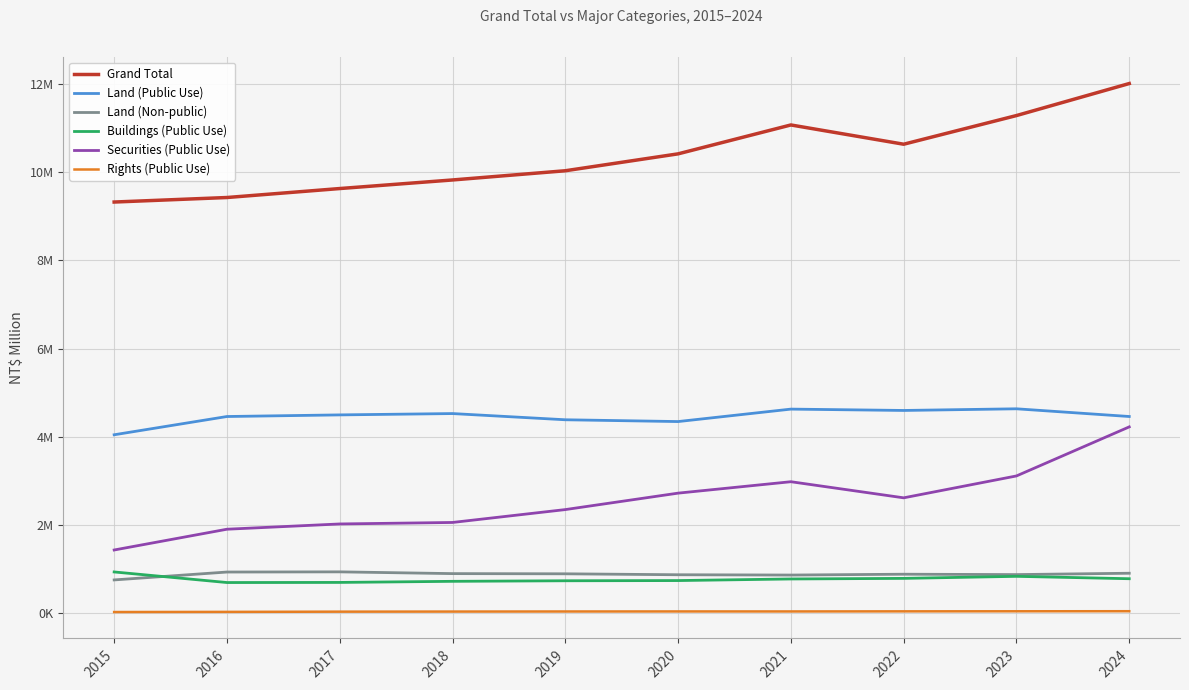

What are all the series names shown in the legend?

Grand Total, Land (Public Use), Land (Non-public), Buildings (Public Use), Securities (Public Use), Rights (Public Use)